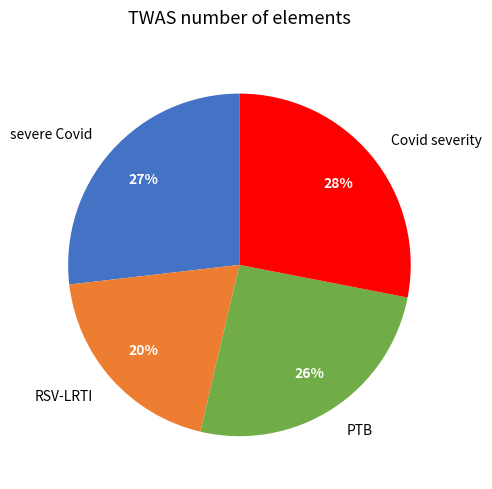

How many slices are in this pie chart?

4